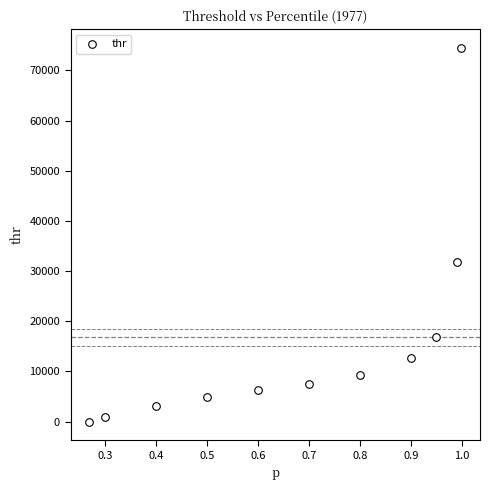

What is the range of X values (max minus min)?

0.7